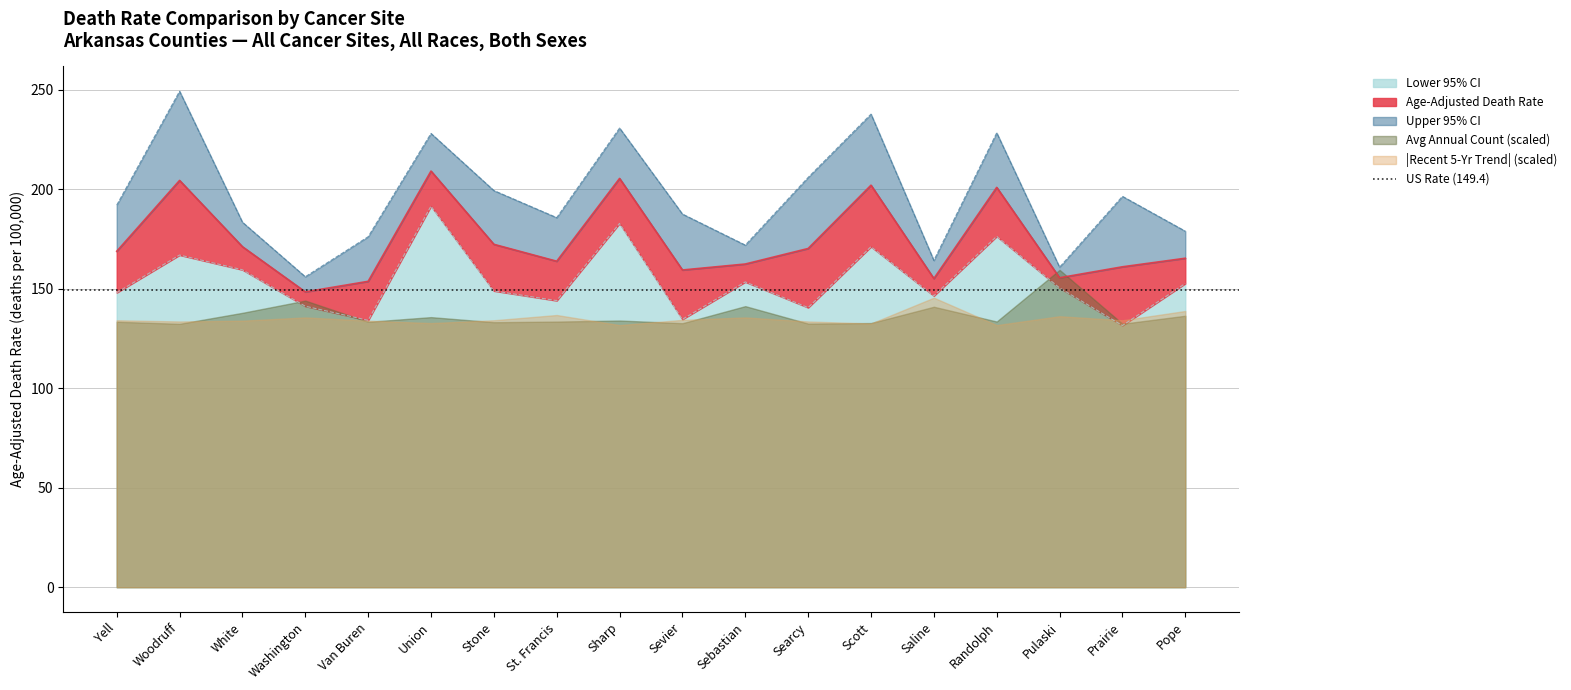

Which category has the highest value in the Lower 95% CI series?

Union